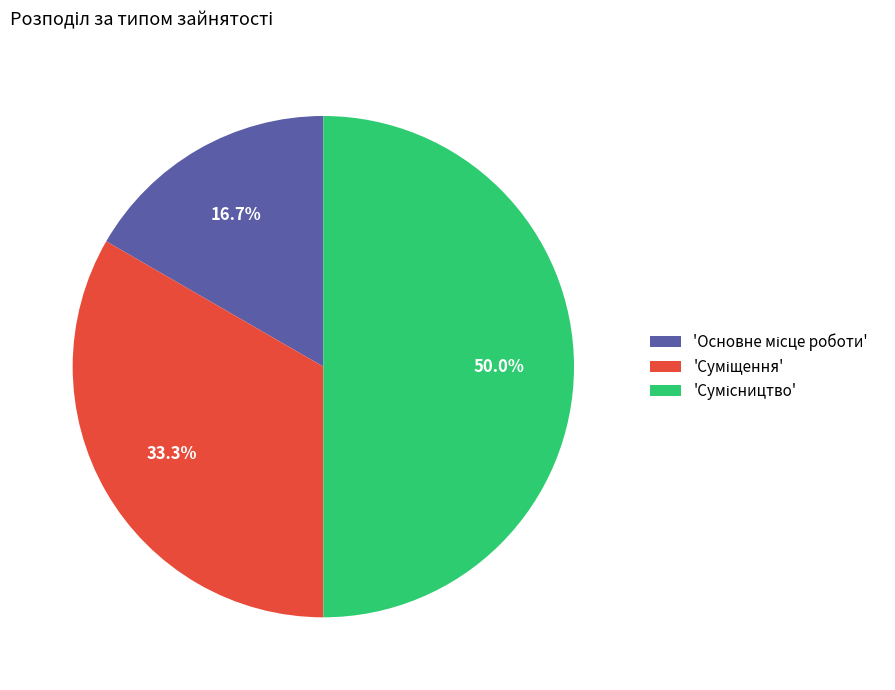

Does any single category account for the majority?

No